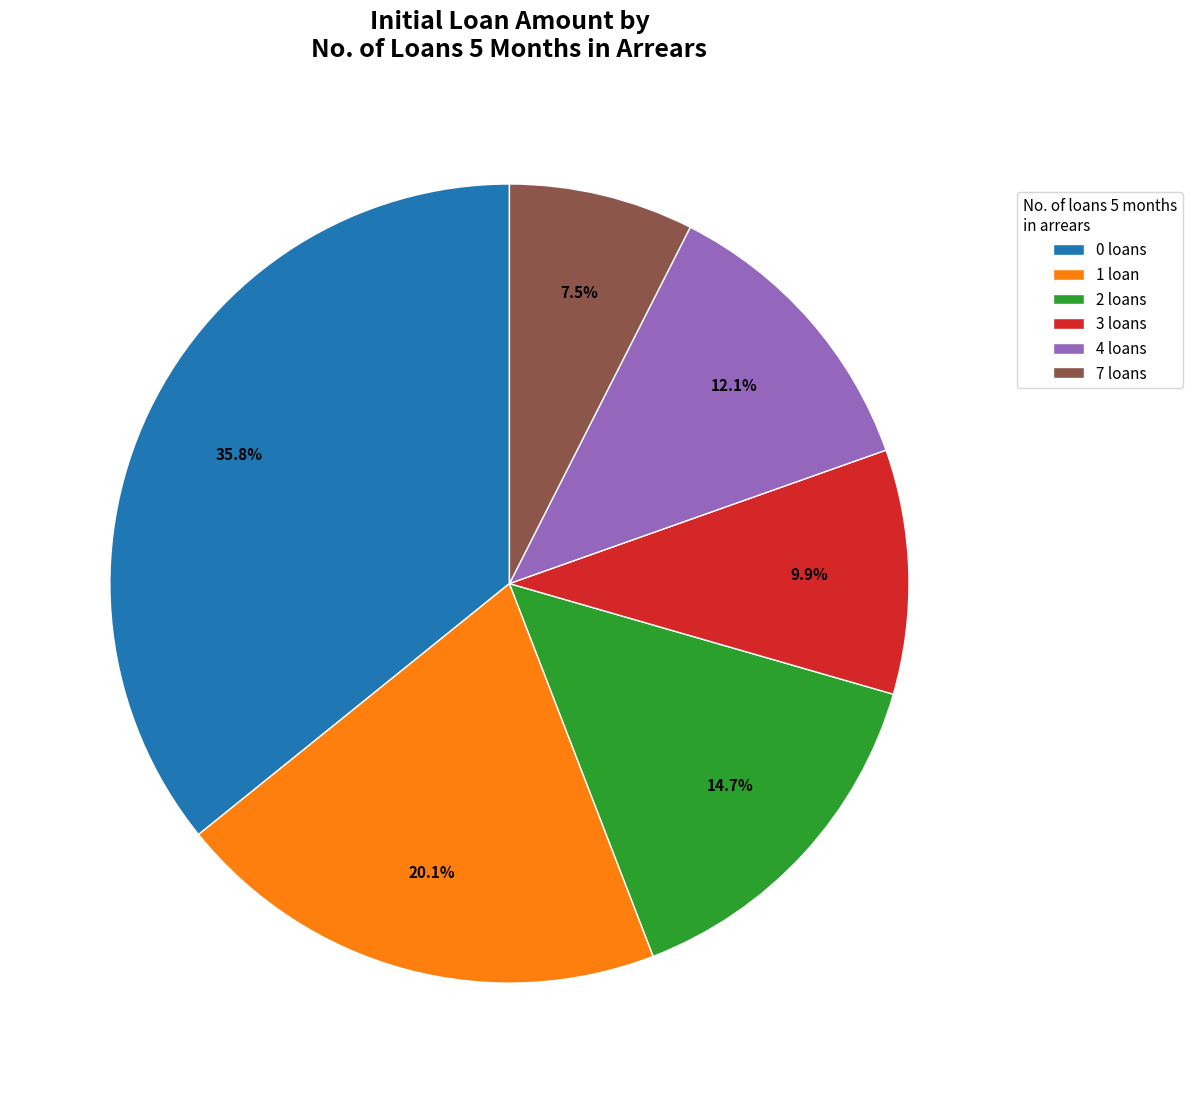

Which category has the smallest portion of the pie?

7 loans